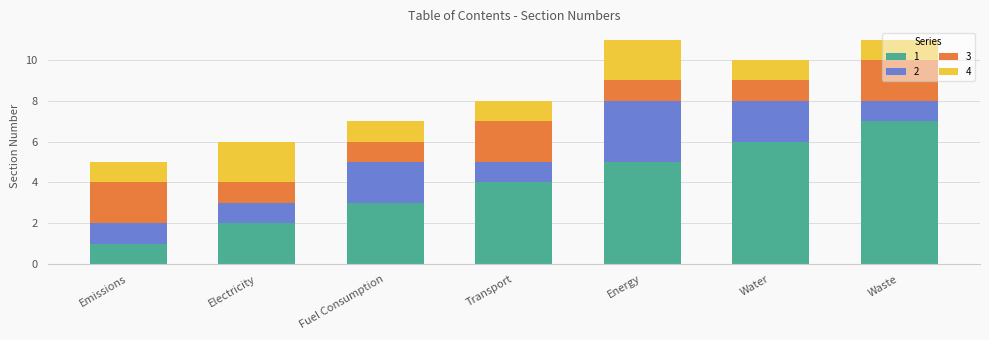

Which category has the lowest value in the 1 series?

Emissions